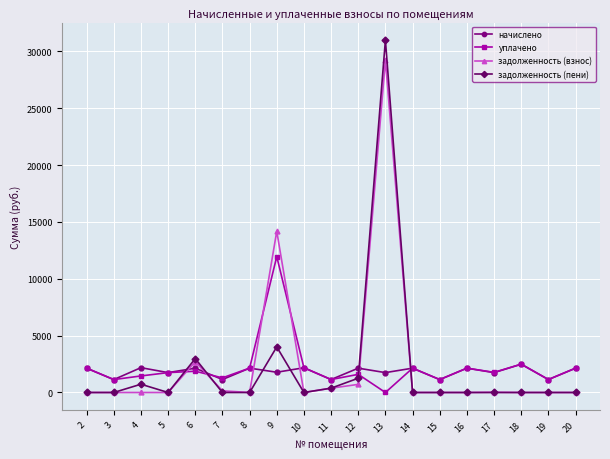

What is the difference between the highest and lowest values at 14?

2138.5